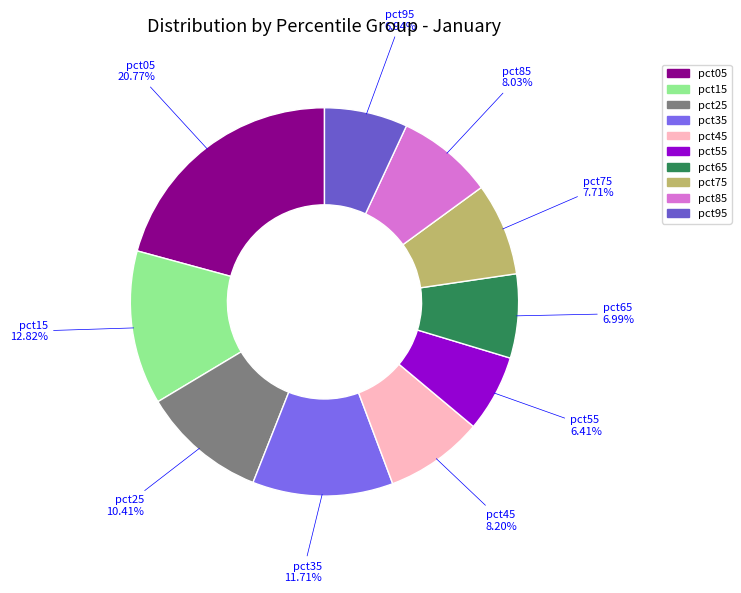

The pct45 slice represents 1% of the pie. True or false?

False